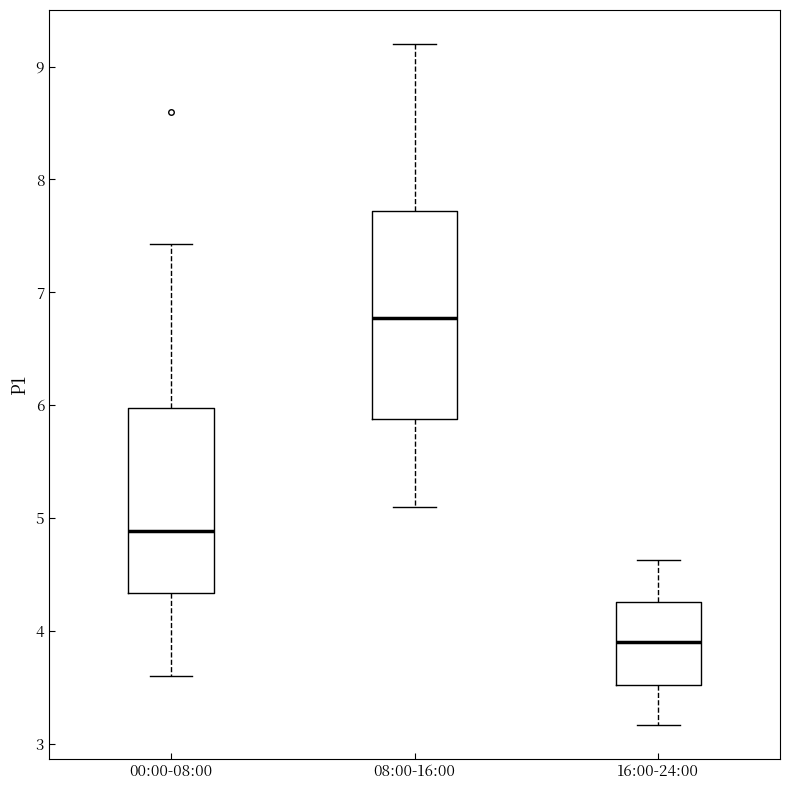

Where does the upper whisker of the box for 08:00-16:00 end on the y-axis? The values are not printed on the chart, so give them approximately, as read against the axis.

9.2